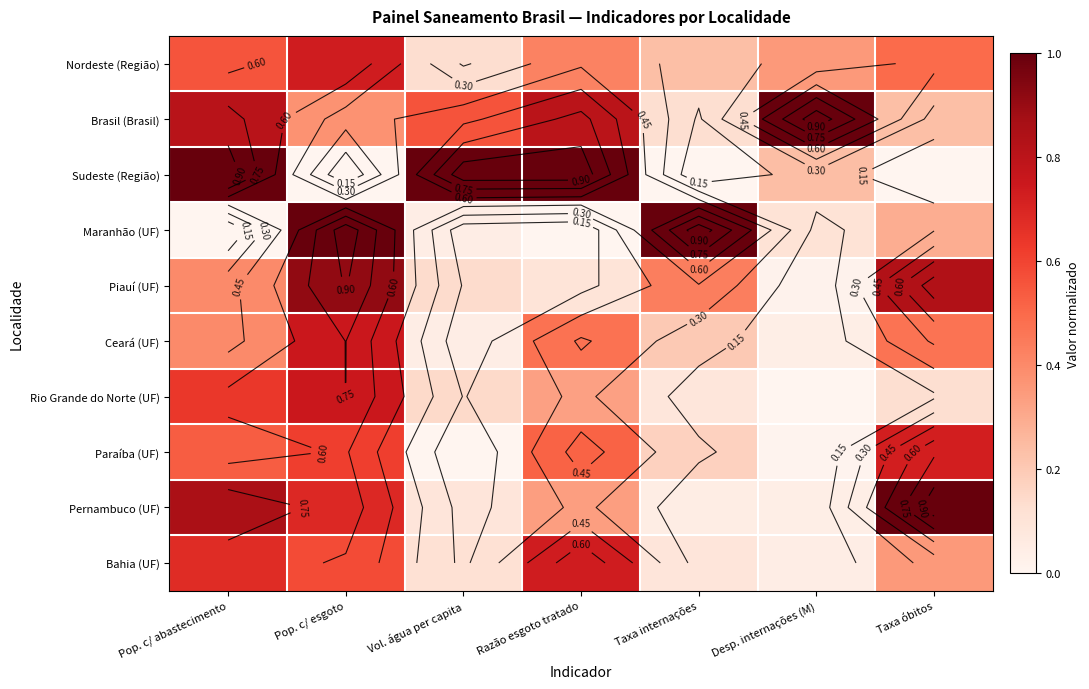

Is the value of Rio Grande do Norte (UF) at Pop. c/ abastecimento greater than the value of Ceará (UF) at Taxa internações?

Yes